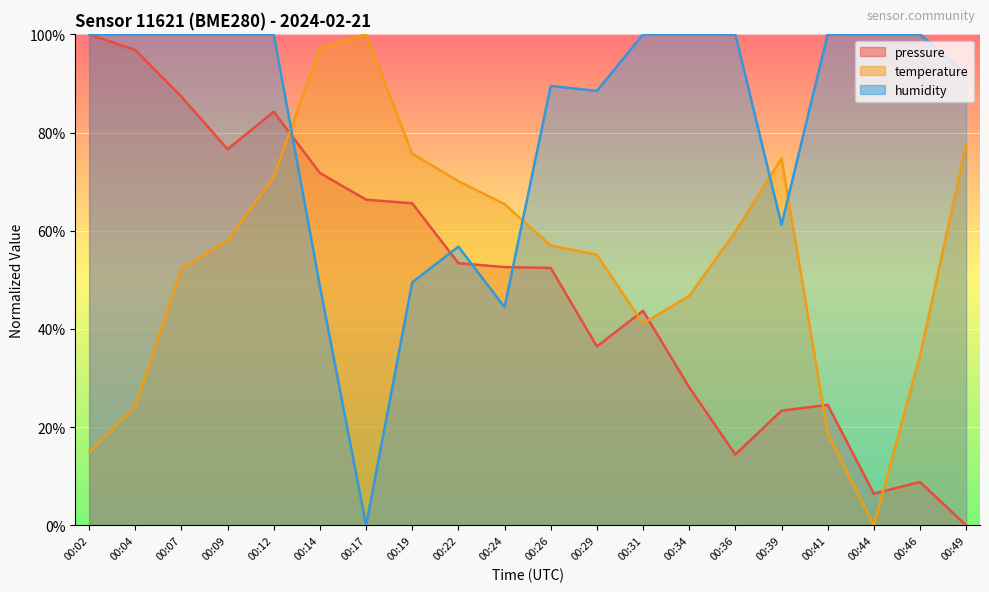

Is the value of humidity (line) at 00:14 greater than the value of temperature (line) at 00:26?

No